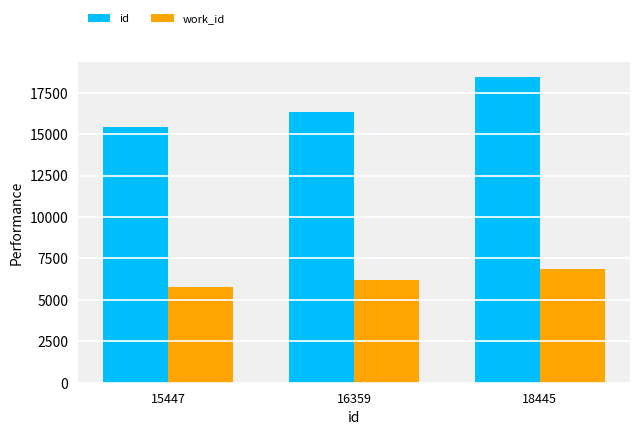

Rank the categories by work_id value from lowest to highest.

15447, 16359, 18445